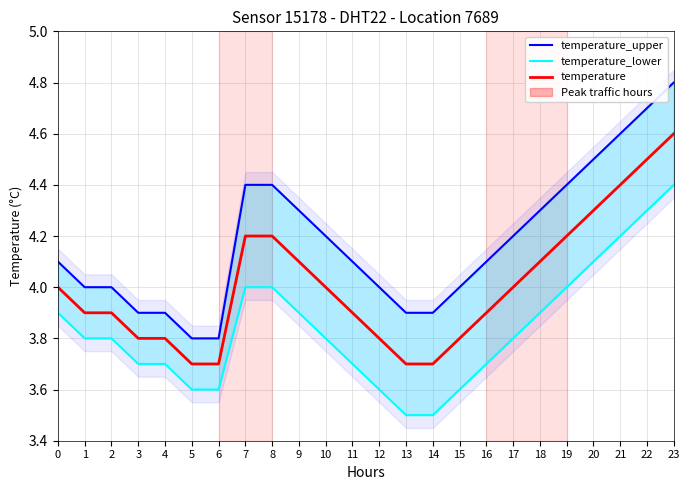

Reading left to right, extract all data points from this chart.

temperature_upper: 4.1	4.0	4.0	3.9	3.9	3.8	3.8	4.4	4.4	4.3	4.2	4.1	4.0	3.9	3.9	4.0	4.1	4.2	4.3	4.4	4.5	4.6	4.7	4.8
temperature_lower: 3.9	3.8	3.8	3.7	3.7	3.6	3.6	4.0	4.0	3.9	3.8	3.7	3.6	3.5	3.5	3.6	3.7	3.8	3.9	4.0	4.1	4.2	4.3	4.4
temperature: 4.0	3.9	3.9	3.8	3.8	3.7	3.7	4.2	4.2	4.1	4.0	3.9	3.8	3.7	3.7	3.8	3.9	4.0	4.1	4.2	4.3	4.4	4.5	4.6